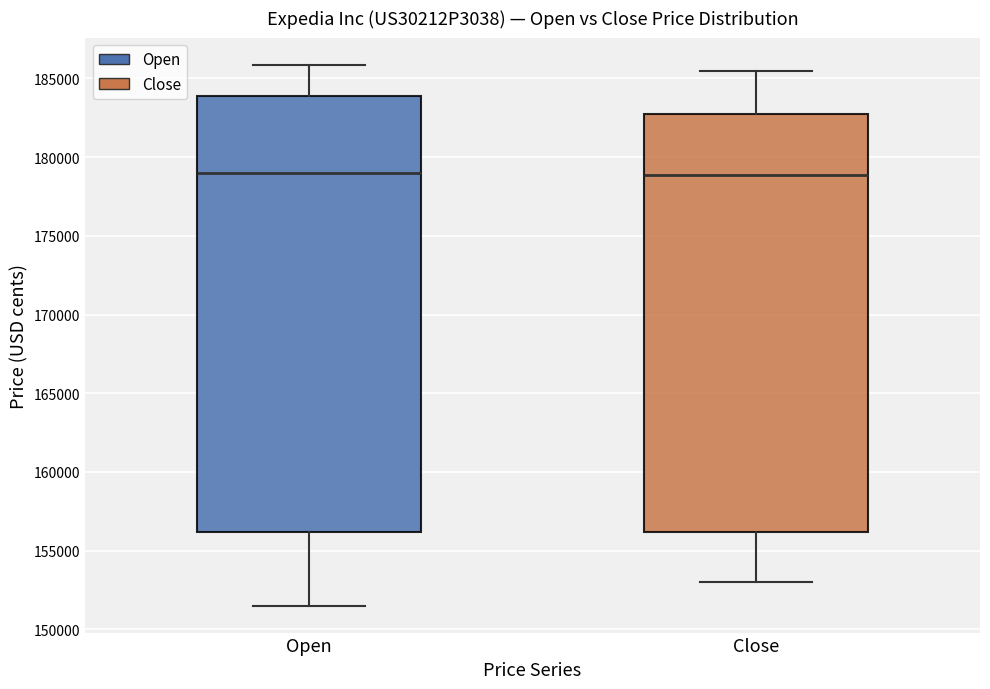

Where does the median line of the box for Open sit on the y-axis? The values are not printed on the chart, so give them approximately, as read against the axis.

179000